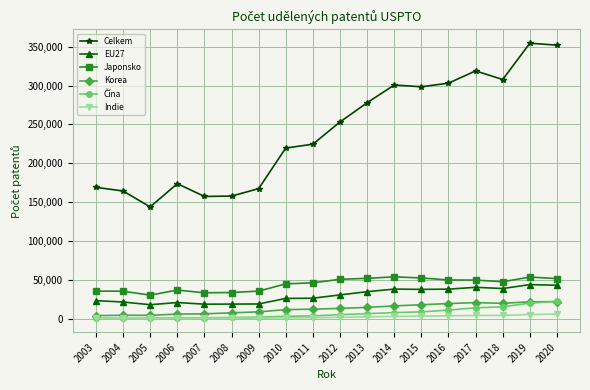

Does the chart display data point markers on the line(s)?

Yes